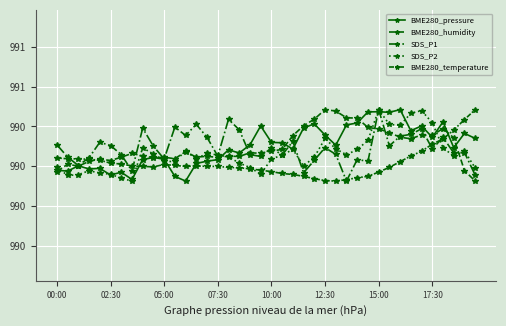

Is this an area chart (filled region under the line)?

No